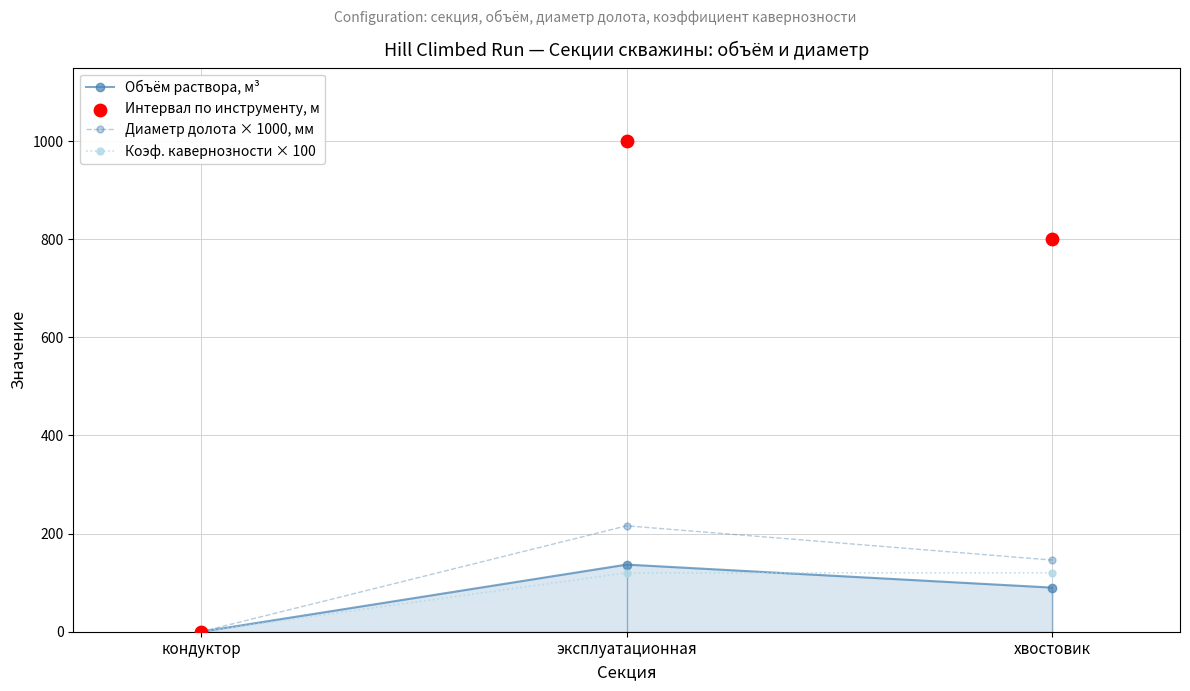

Which series has the largest Y range (max minus min)?

Интервал по инструменту, м